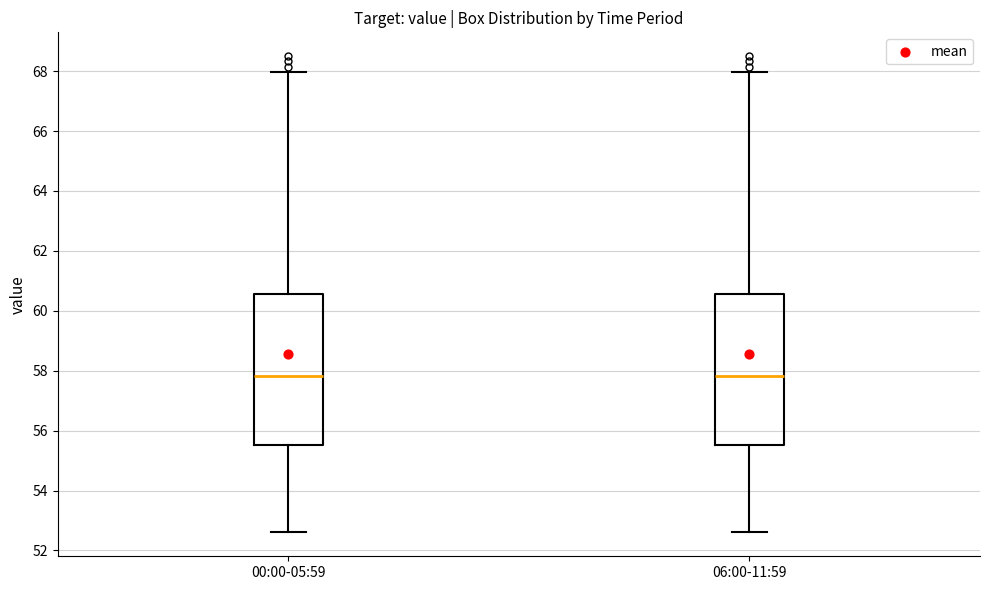

Where does the upper whisker of the box for 06:00-11:59 end on the y-axis? The values are not printed on the chart, so give them approximately, as read against the axis.

68.0